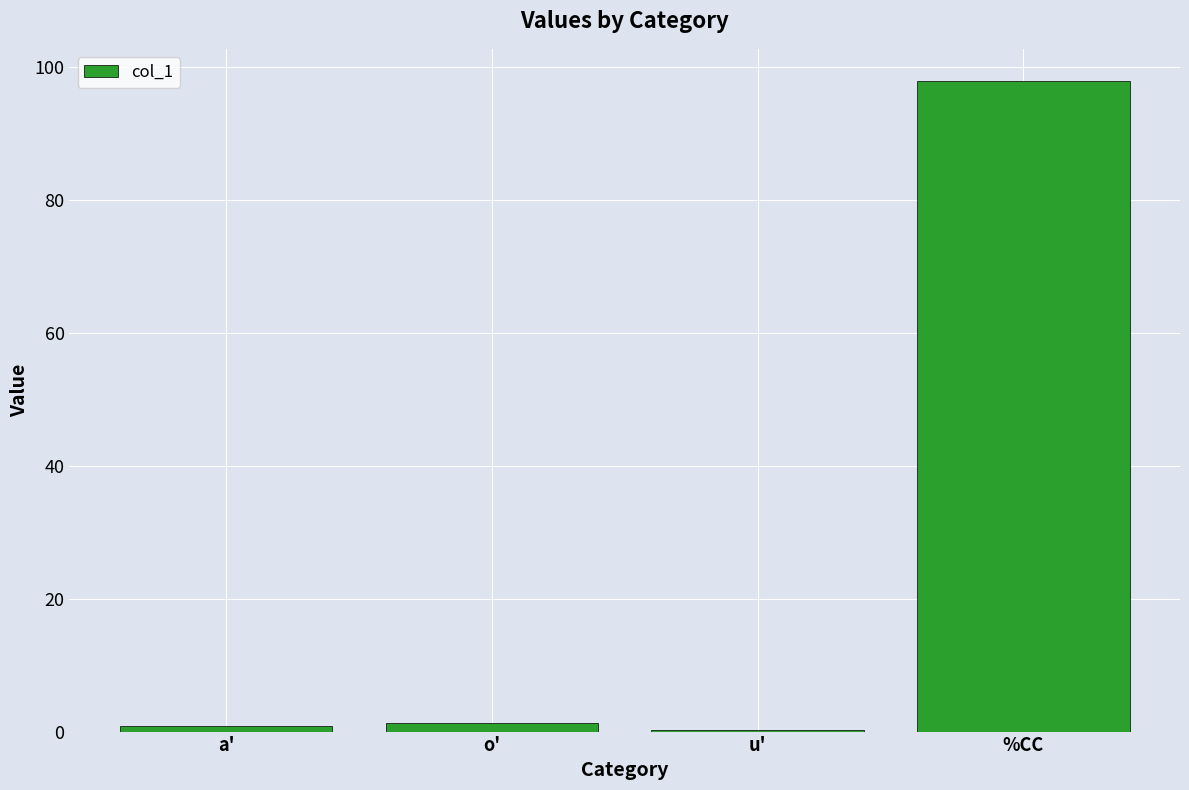

Reading left to right, what are all the values shown in this chart?

0.8	1.3	0.3	97.8